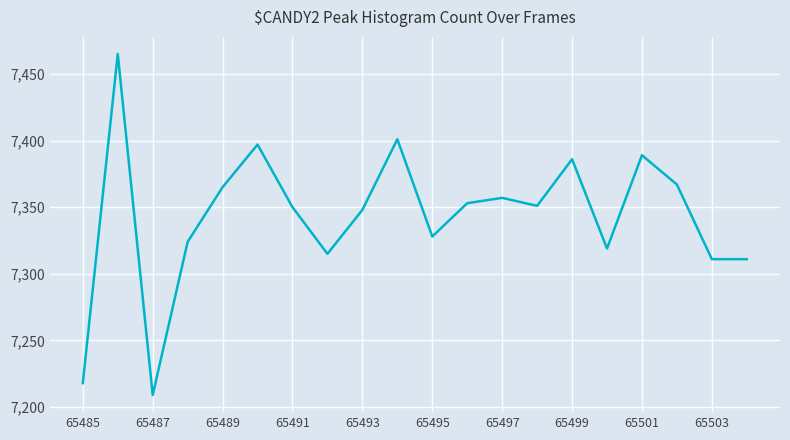

What is the greatest value displayed?

7465